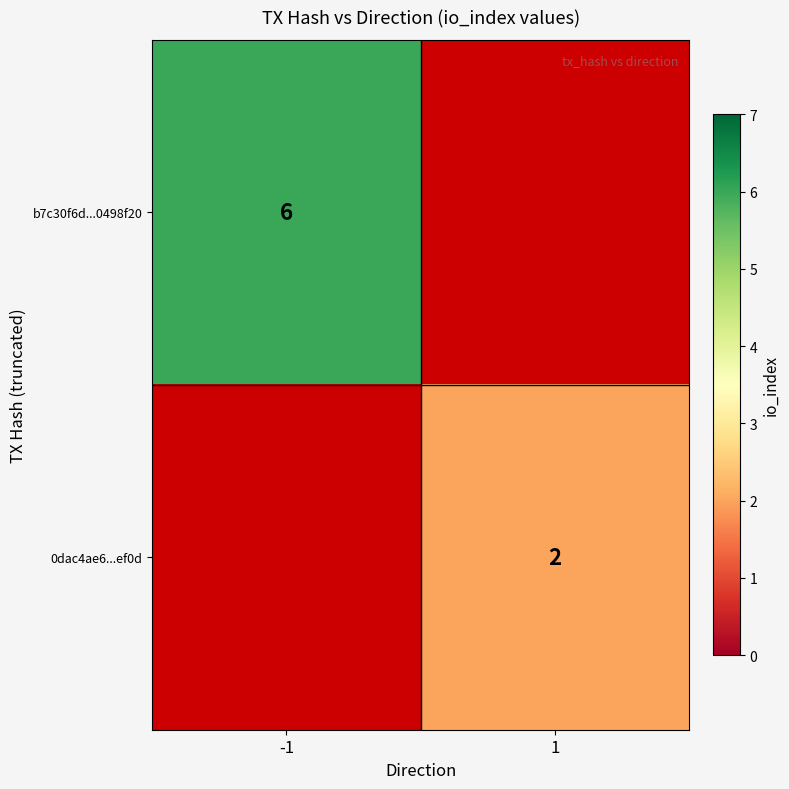

How many data points does each series have?

2